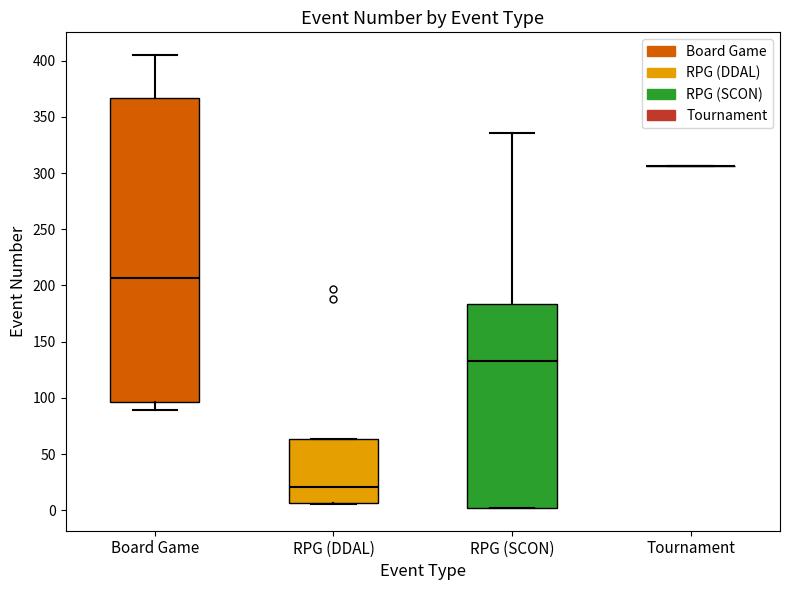

Where does the median line of the box for RPG (DDAL) sit on the y-axis? The values are not printed on the chart, so give them approximately, as read against the axis.

20